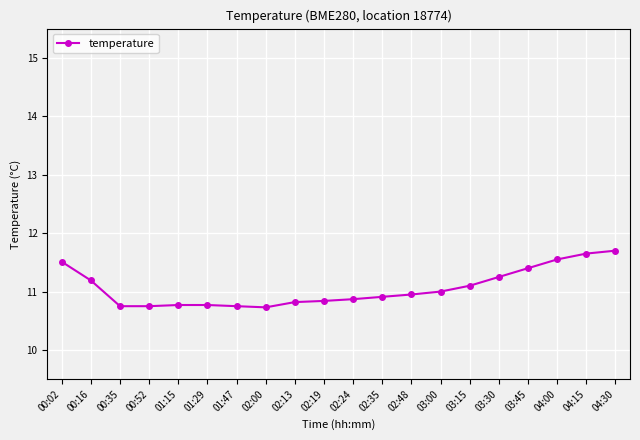

What is the label of the 9th point from the left?

02:13